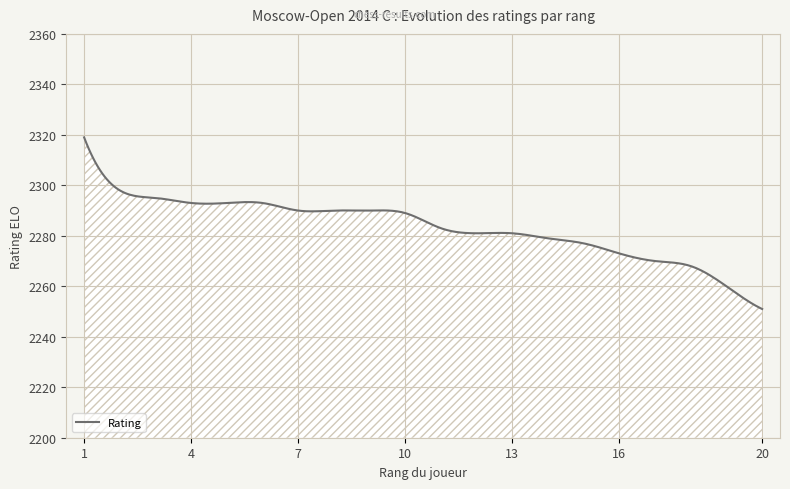

What is the maximum value shown in the chart?

2319.0